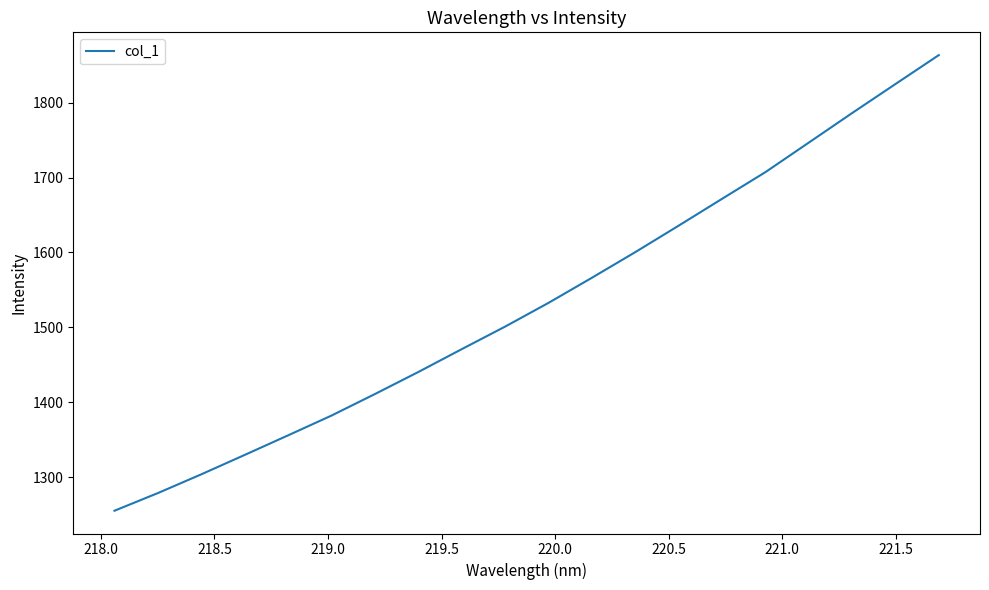

What is the difference between the maximum and minimum values?

608.0